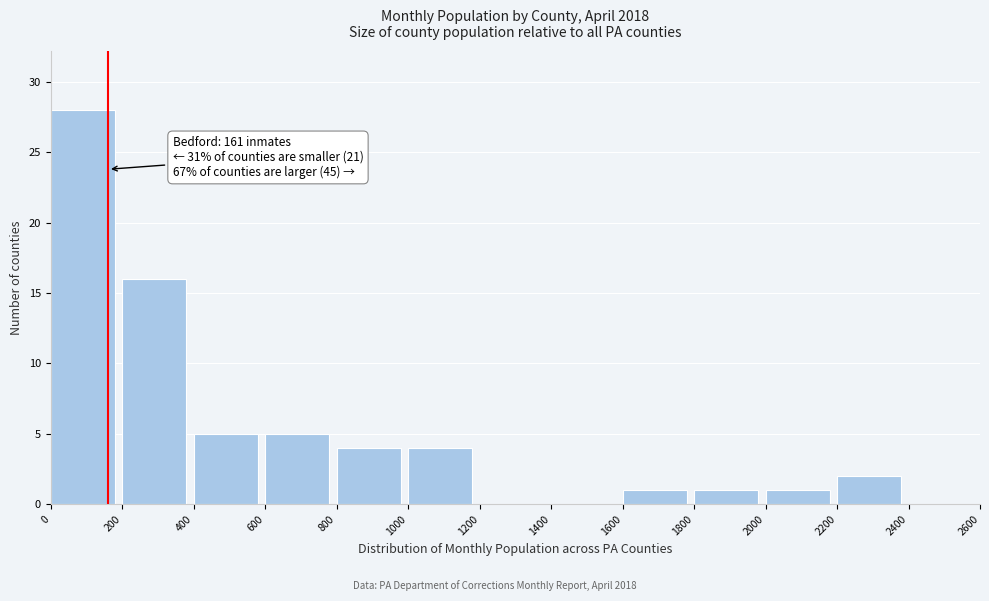

Which range on the x-axis has the tallest bar?

0 to 200